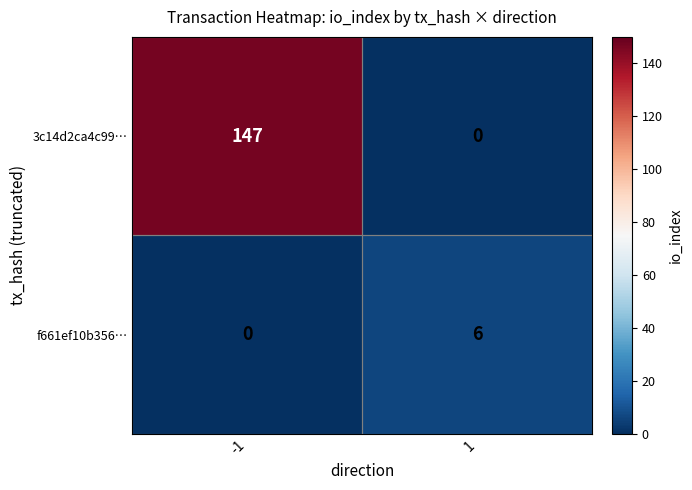

What is the maximum value for f661ef10b356…?

6